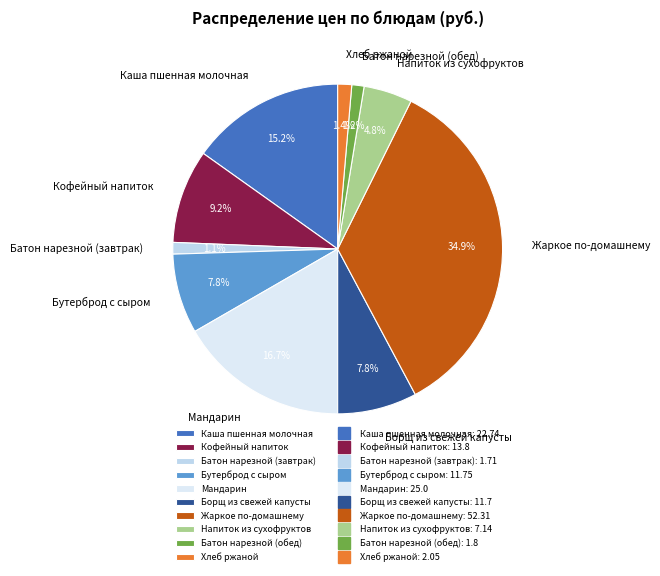

Is there any slice that represents more than half of the pie?

No